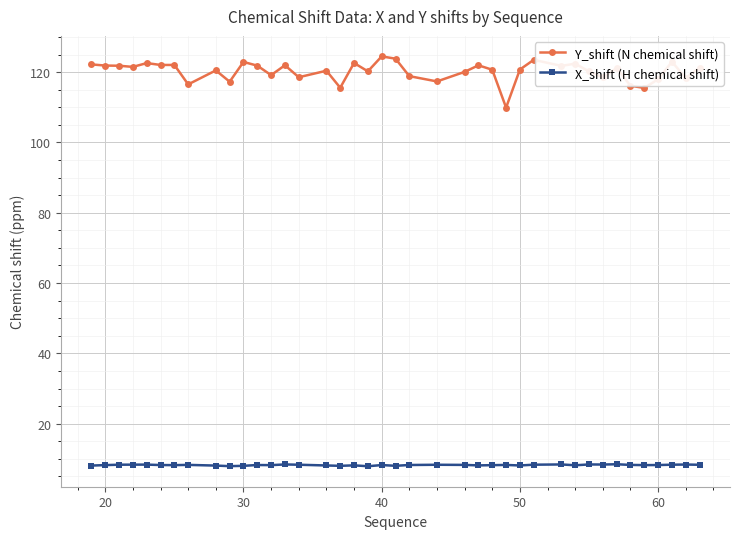

Count the number of categories in the chart.

40